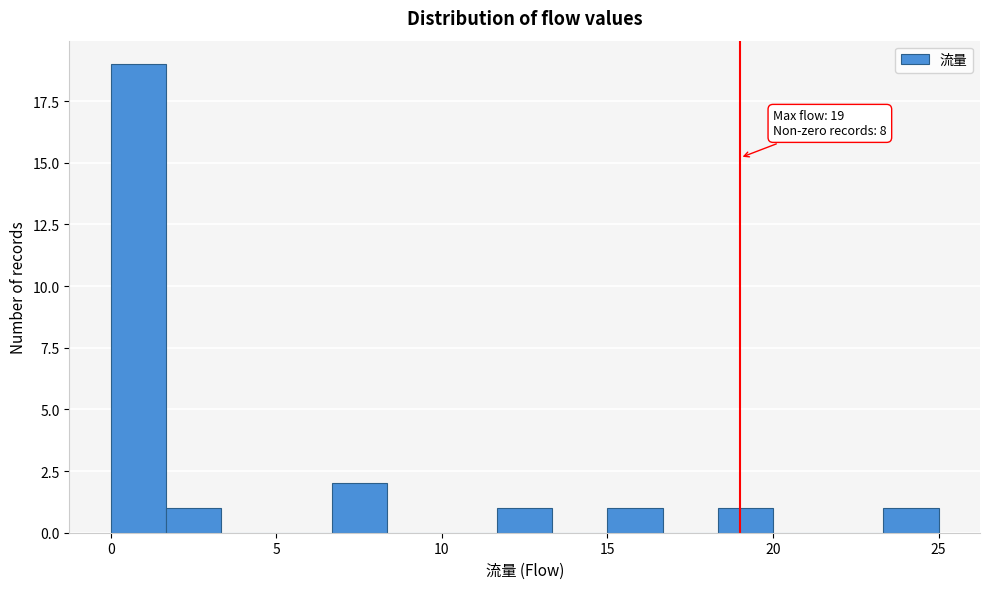

Read against the x-axis, roughly where is the centre of the tallest bar?

1.0